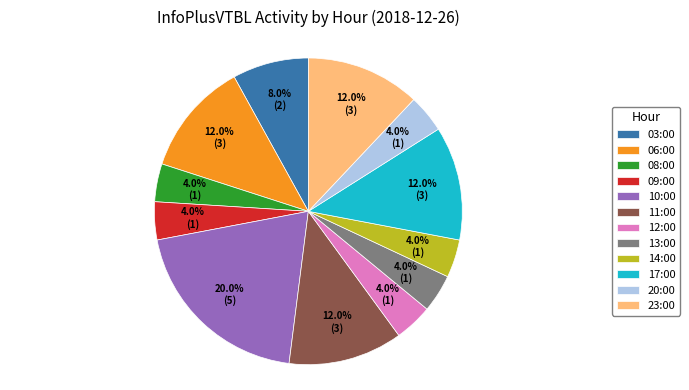

Is it true that 13:00 is 4% of the pie?

True